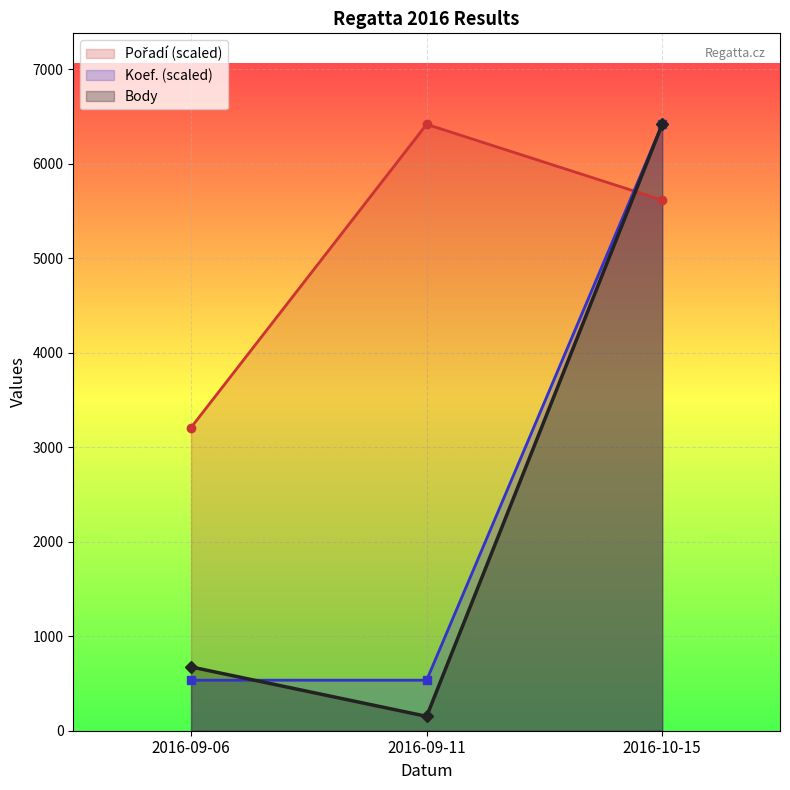

Which series changed the most between 2016-09-11 and 2016-10-15?

Body